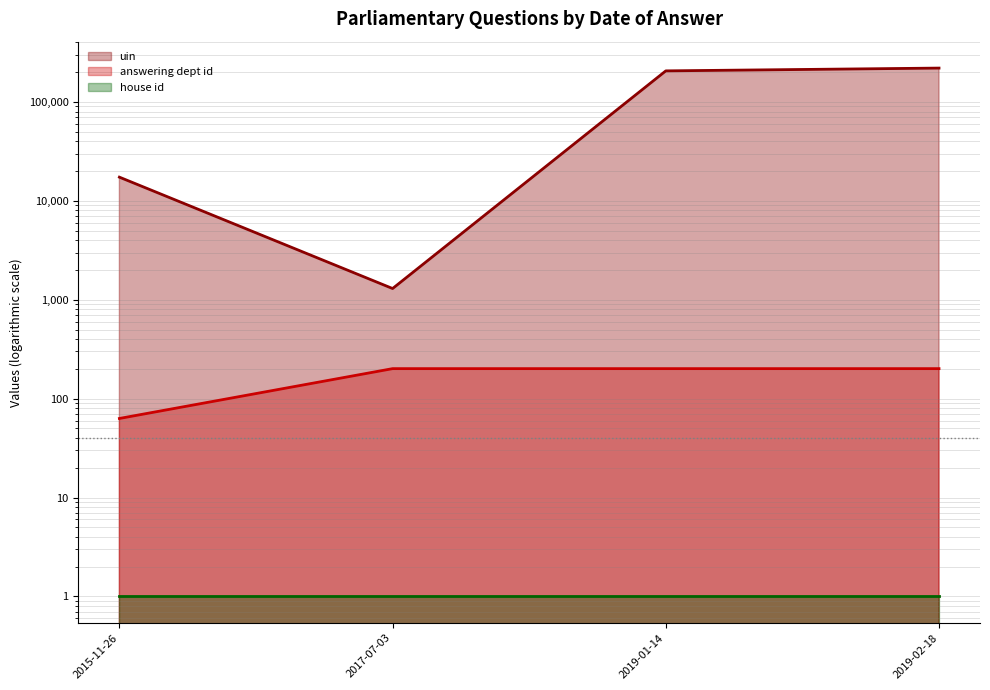

At which category is the sum across all series the highest?

2019-02-18